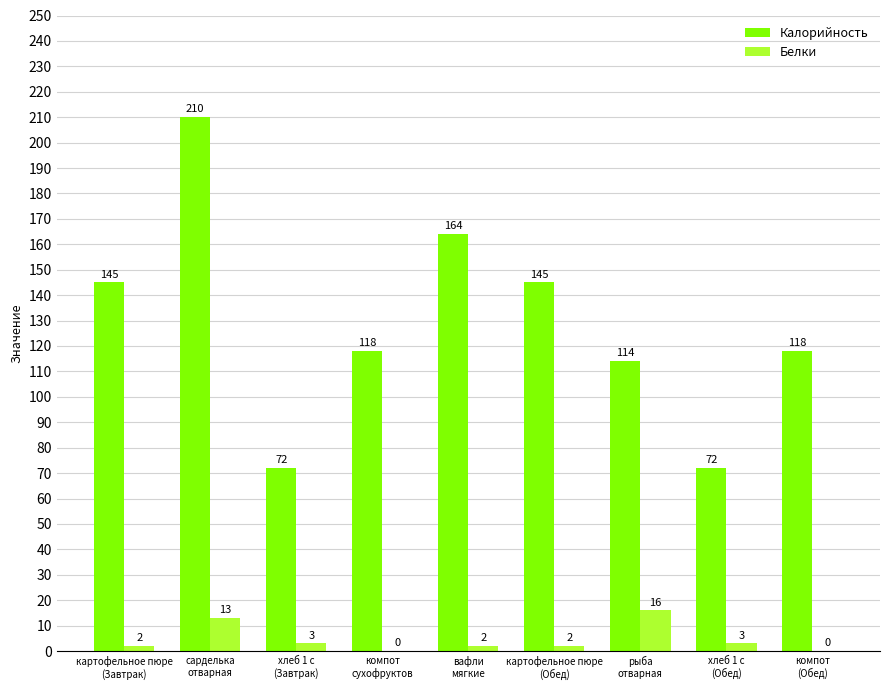

What is the maximum value shown in the chart?

210